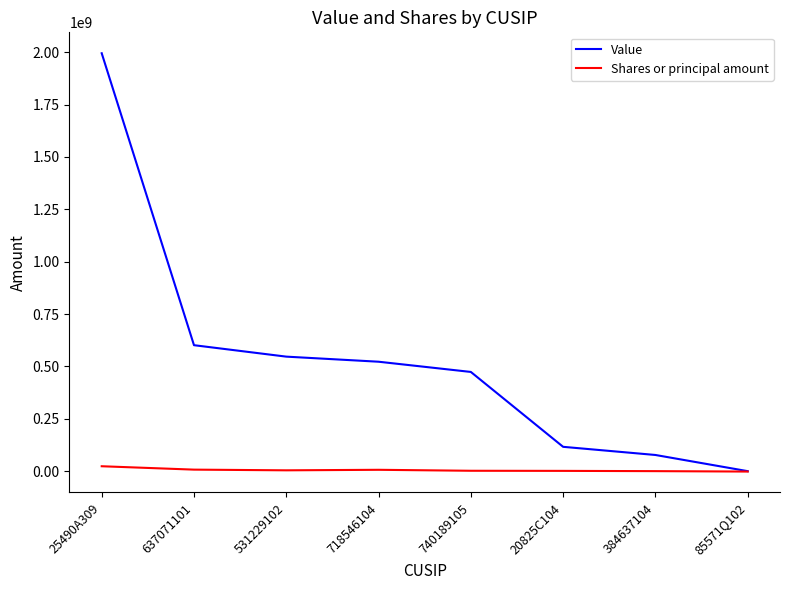

At which category is the sum across all series the highest?

25490A309